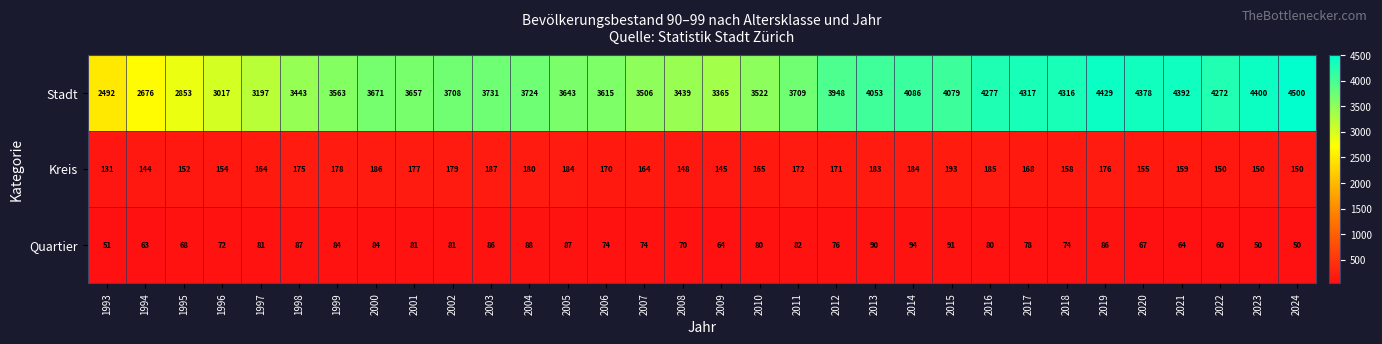

What is the average value of the Quartier series?

76